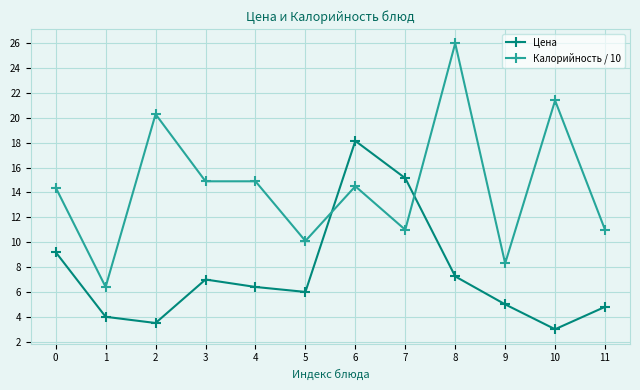

At which category does the chart reach its peak across all series?

8